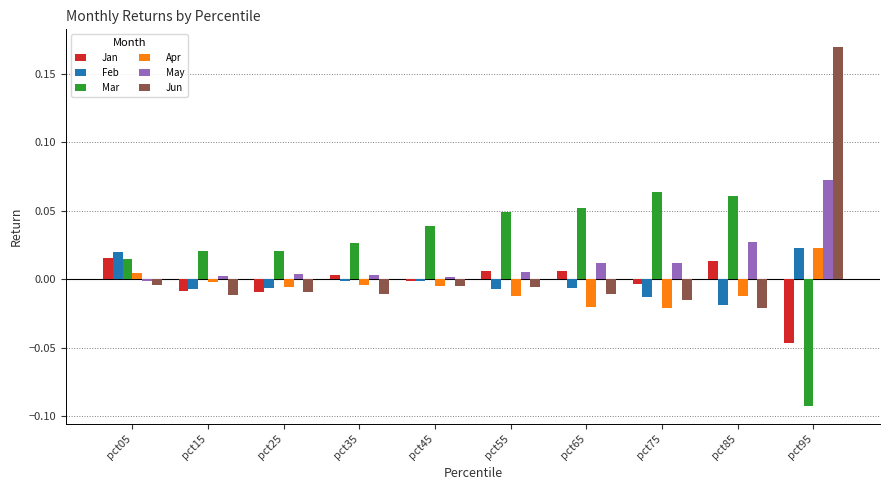

What are all the series names shown in the legend?

Jan, Feb, Mar, Apr, May, Jun